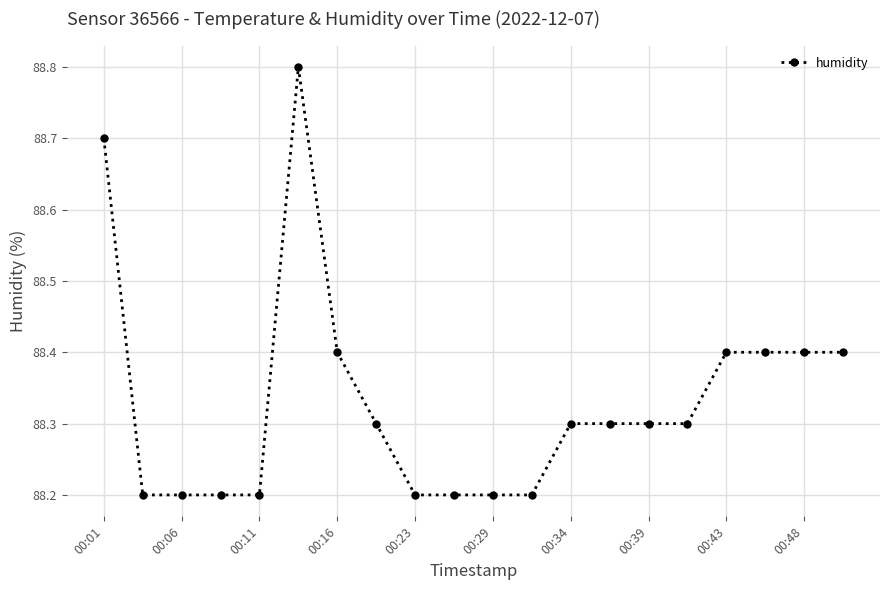

What is the minimum value shown in the chart?

88.2